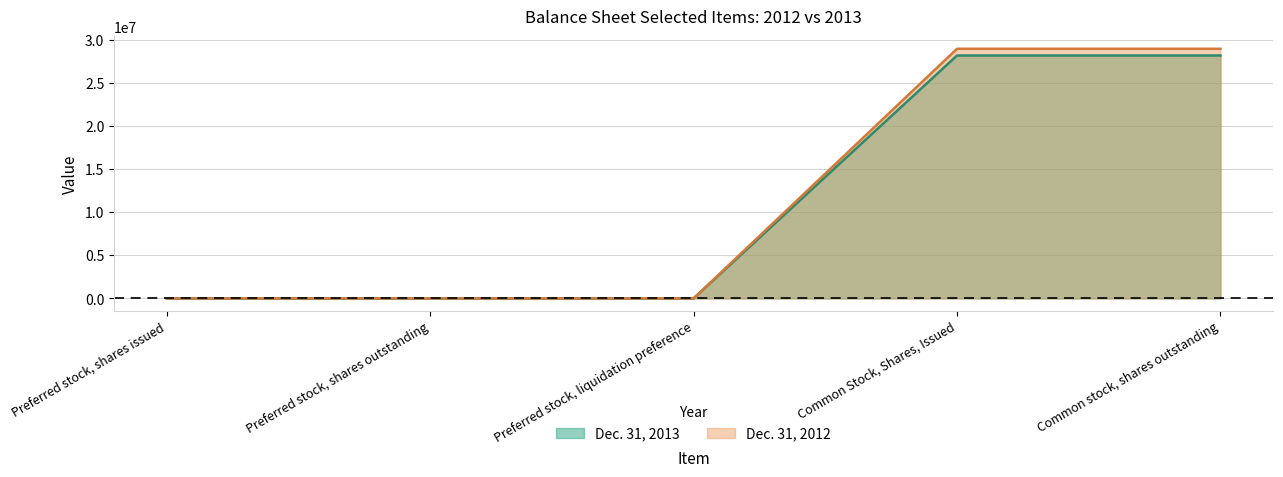

What is the sum of the Dec. 31, 2013 values at Common Stock, Shares, Issued and Preferred stock, shares issued?

28167827